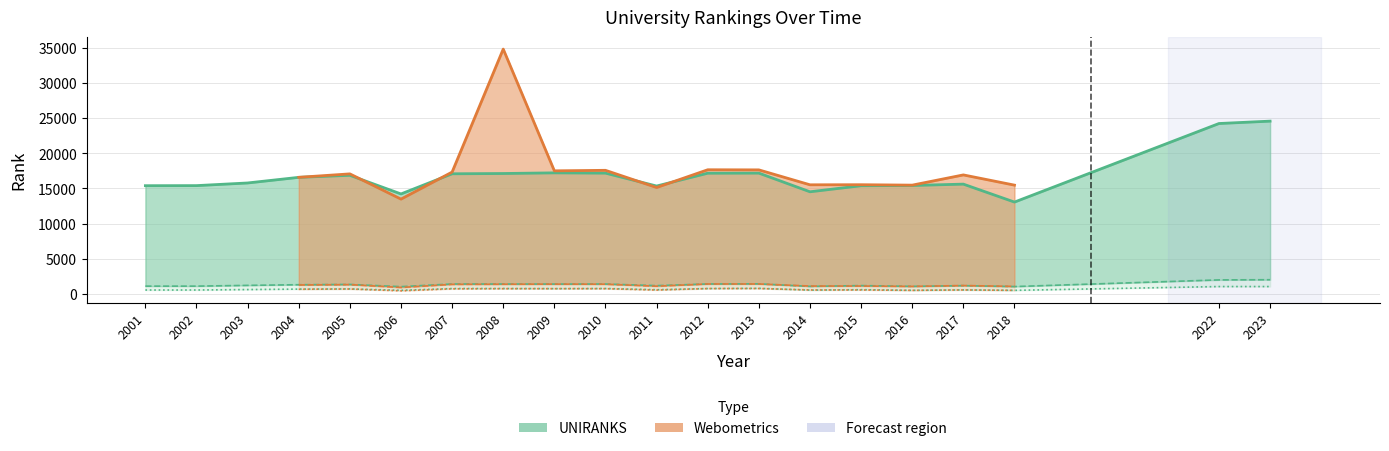

What is the value of the country rank point at the 15th from the left?

608